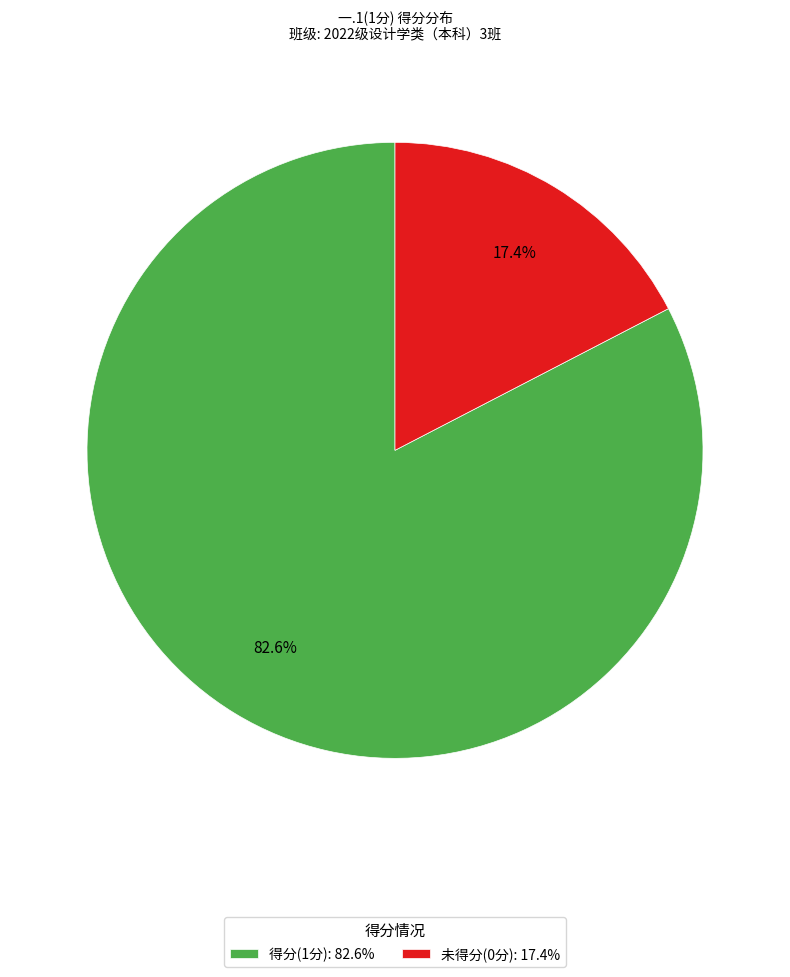

What is the largest slice in the pie chart?

得分(1分): 82.6%